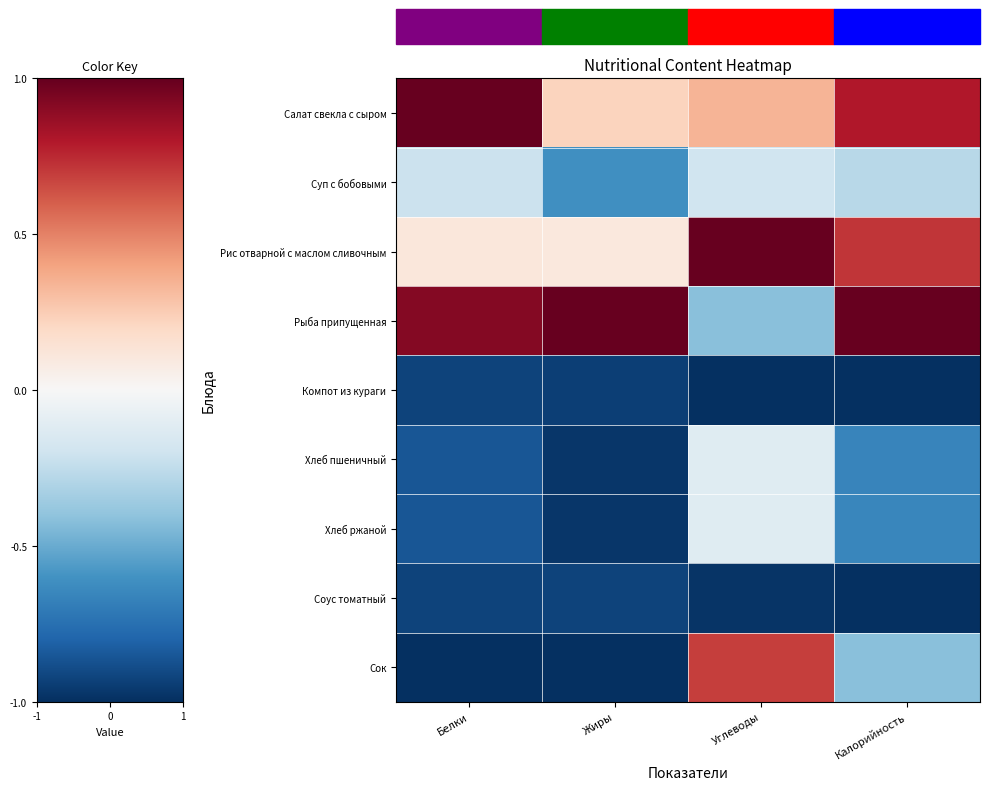

Reading left to right, what are all the values shown in this chart?

Салат свекла с сыром: Белки=1.0	Жиры=0.2	Углеводы=0.3	Калорийность=0.8
Суп с бобовыми: Белки=-0.2	Жиры=-0.6	Углеводы=-0.2	Калорийность=-0.3
Рис отварной с маслом сливочным: Белки=0.1	Жиры=0.1	Углеводы=1.0	Калорийность=0.7
Рыба припущенная: Белки=0.9	Жиры=1.0	Углеводы=-0.4	Калорийность=1.0
Компот из кураги: Белки=-0.9	Жиры=-0.9	Углеводы=-1.0	Калорийность=-1.0
Хлеб пшеничный: Белки=-0.9	Жиры=-1.0	Углеводы=-0.1	Калорийность=-0.7
Хлеб ржаной: Белки=-0.9	Жиры=-1.0	Углеводы=-0.1	Калорийность=-0.7
Соус томатный: Белки=-0.9	Жиры=-0.9	Углеводы=-1.0	Калорийность=-1.0
Сок: Белки=-1.0	Жиры=-1.0	Углеводы=0.7	Калорийность=-0.4